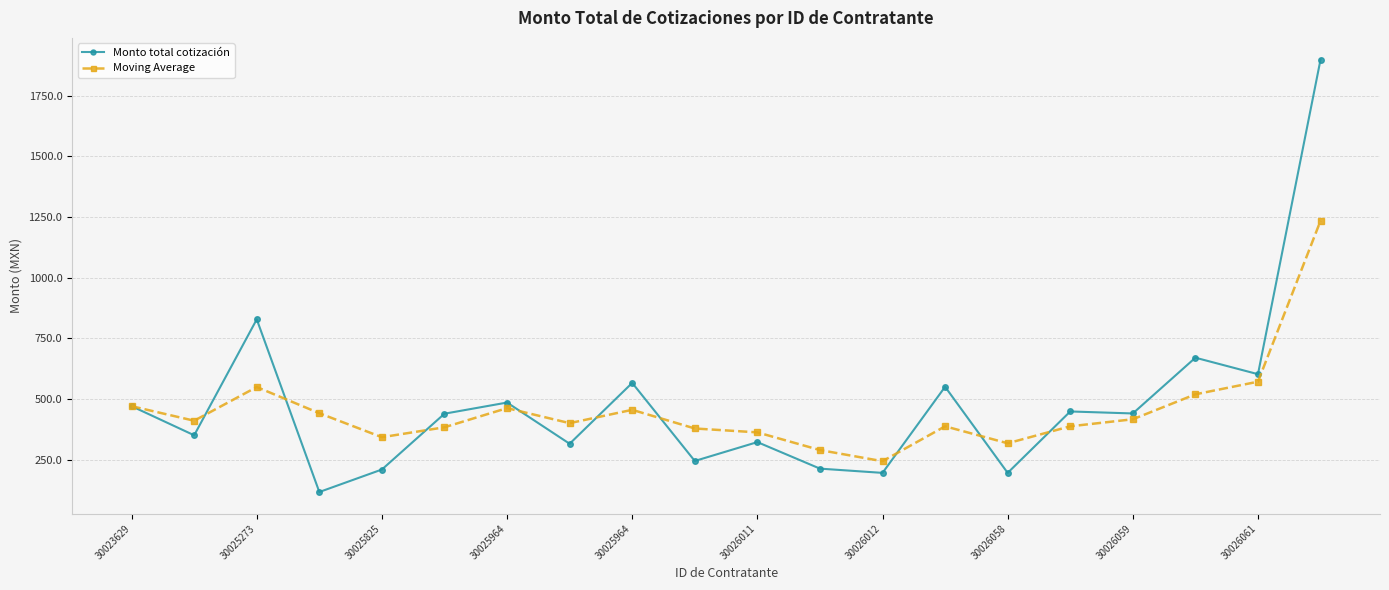

Which series has the largest range (max minus min)?

Monto total cotización